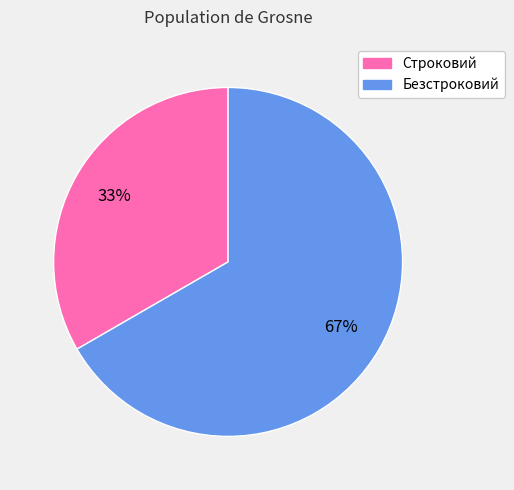

Approximately how many times larger is the value at Безстроковий compared to Строковий?

2.0